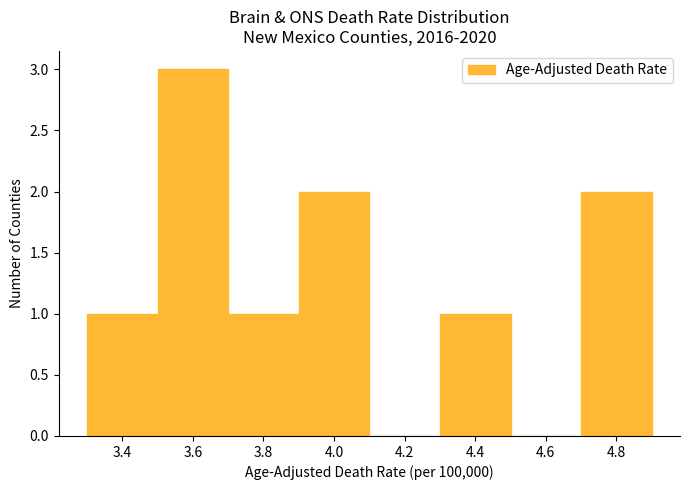

Which range on the x-axis has the tallest bar?

3.5 to 3.7